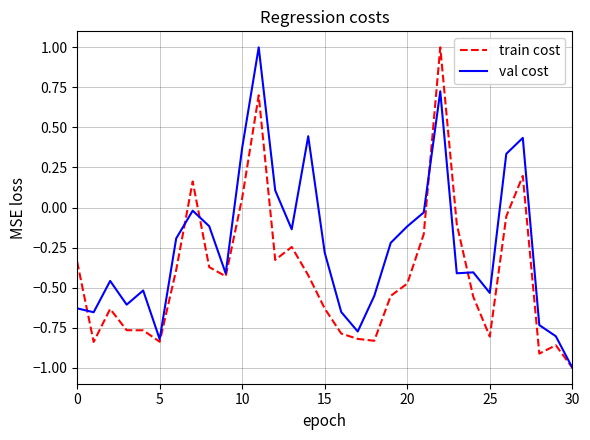

What is the highest value of the train cost series?

1.0